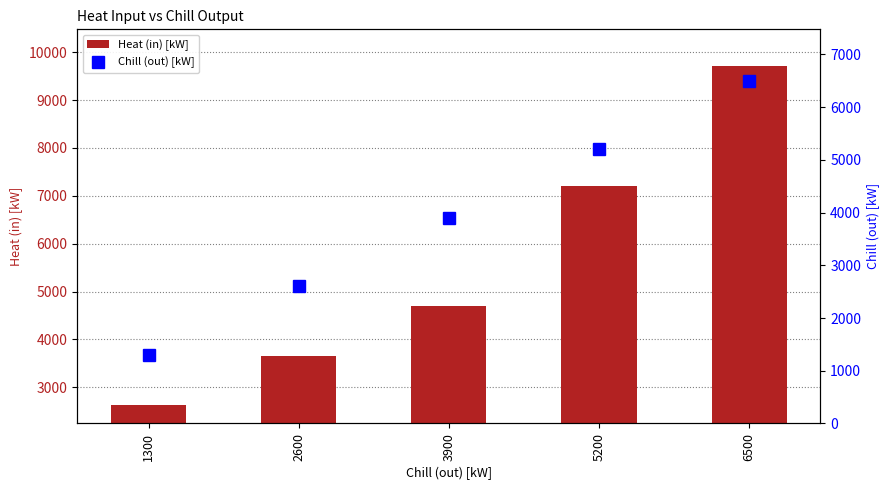

At how many categories does at least one series exceed 7921?

1